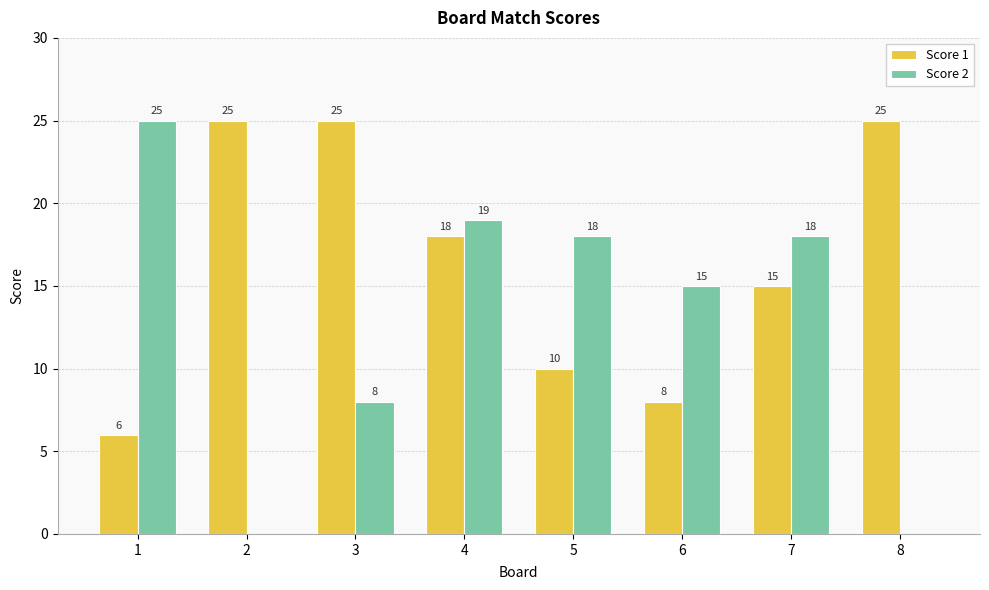

Reading right to left, extract all data points from this chart.

Score 1: 25	15	8	10	18	25	25	6
Score 2: 0	18	15	18	19	8	0	25